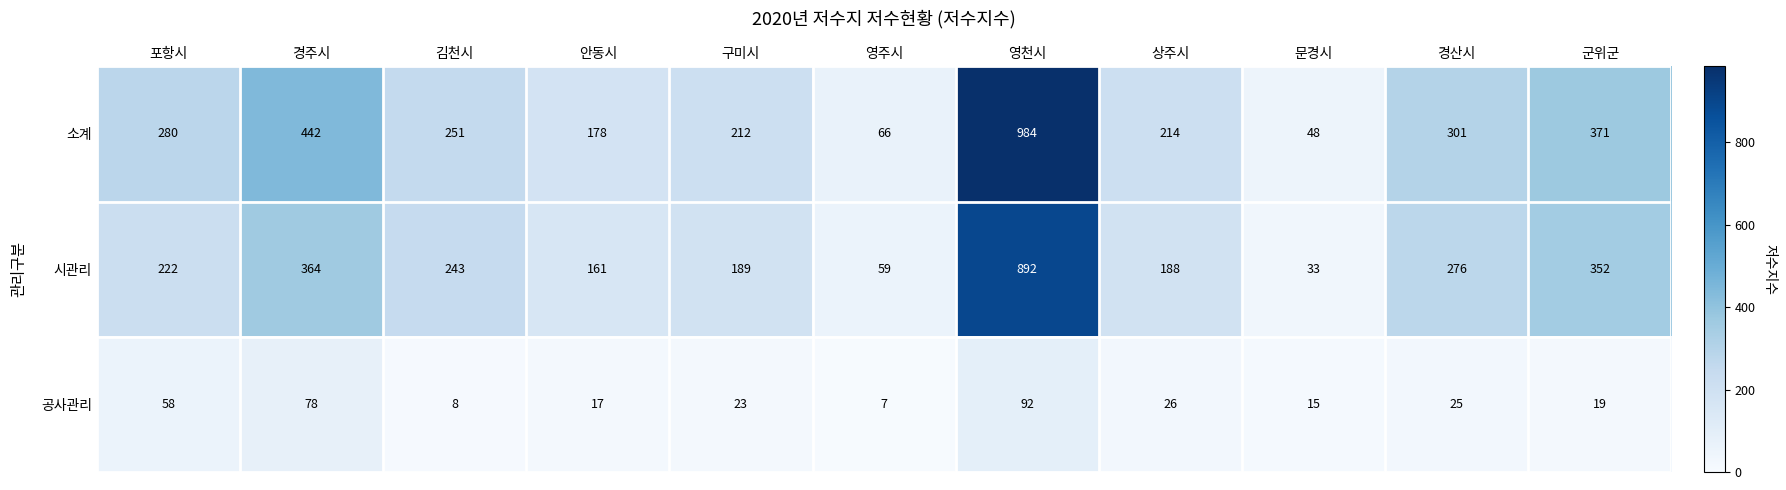

True or false: 시관리 has a value of 276 at 경산시.

True